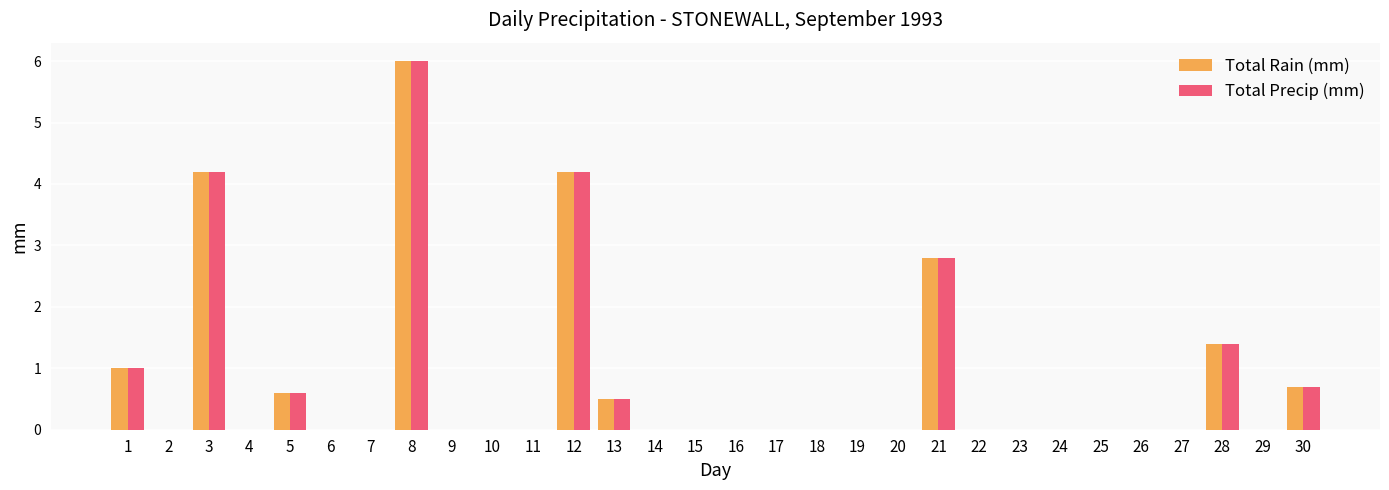

What is the maximum value shown in the chart?

6.0